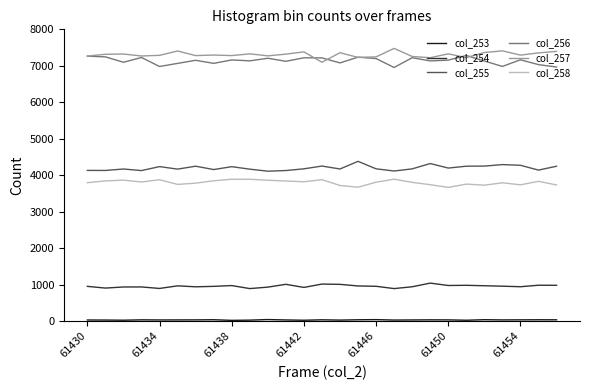

True or false: col_257 and col_254 intersect in this chart.

False